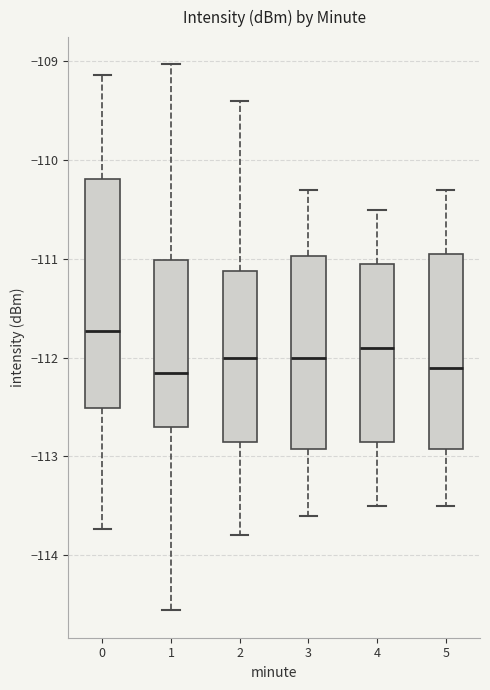

Reading left to right, transcribe this box plot: for each box, give where its median line is, the range the box spans, and where its two whiskers end, as read against the y-axis. The values are not printed on the chart, so give them approximately, as read against the axis.

0: median -111.7, box -112.5 to -110.2, whiskers -113.7 to -109.1
1: median -112.2, box -112.7 to -111.0, whiskers -114.6 to -109.0
2: median -112.0, box -112.8 to -111.1, whiskers -113.8 to -109.4
3: median -112.0, box -112.9 to -111.0, whiskers -113.6 to -110.3
4: median -111.9, box -112.8 to -111.0, whiskers -113.5 to -110.5
5: median -112.1, box -112.9 to -110.9, whiskers -113.5 to -110.3